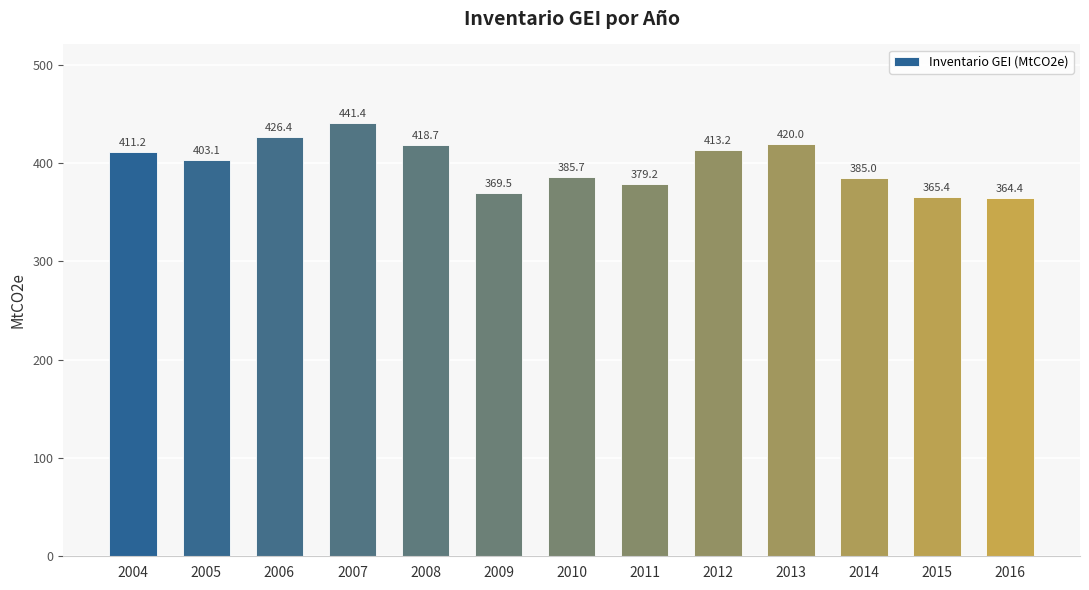

Rank the categories by value from lowest to highest.

2016, 2015, 2009, 2011, 2014, 2010, 2005, 2004, 2012, 2008, 2013, 2006, 2007